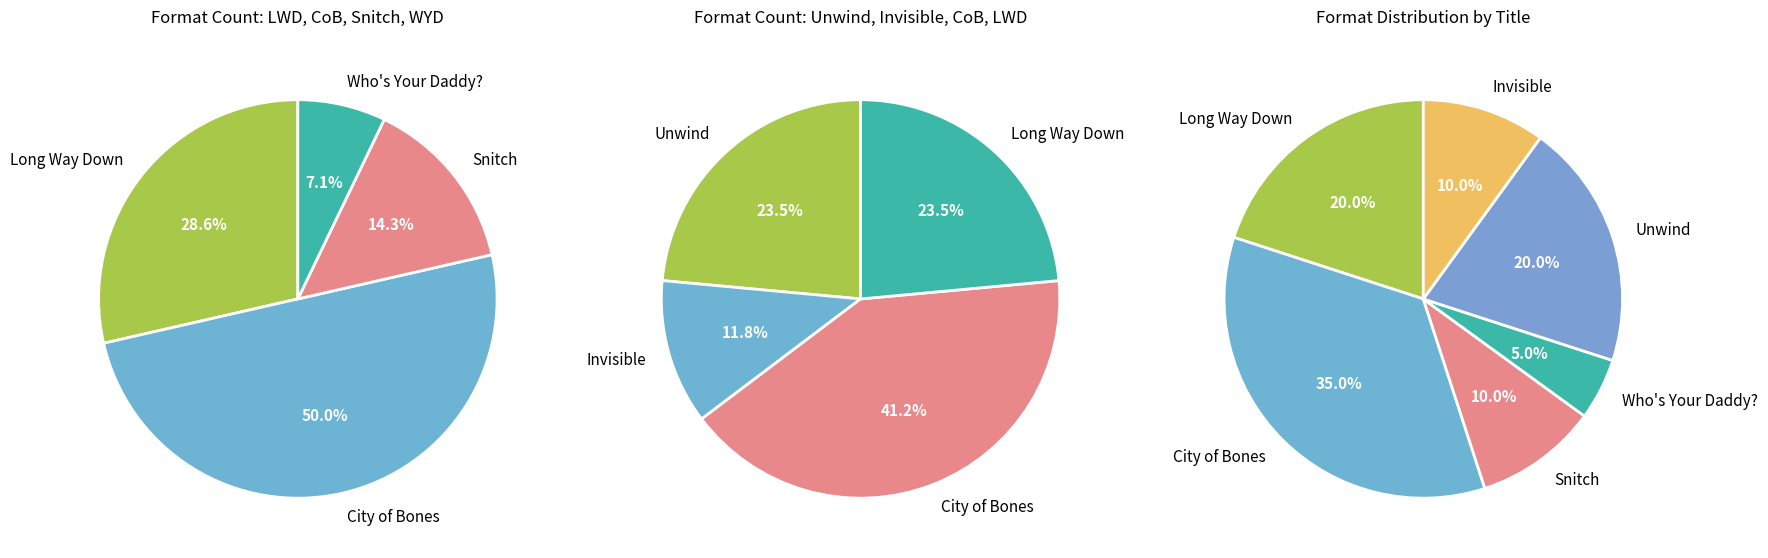

Is there any slice that represents more than half of the pie?

No